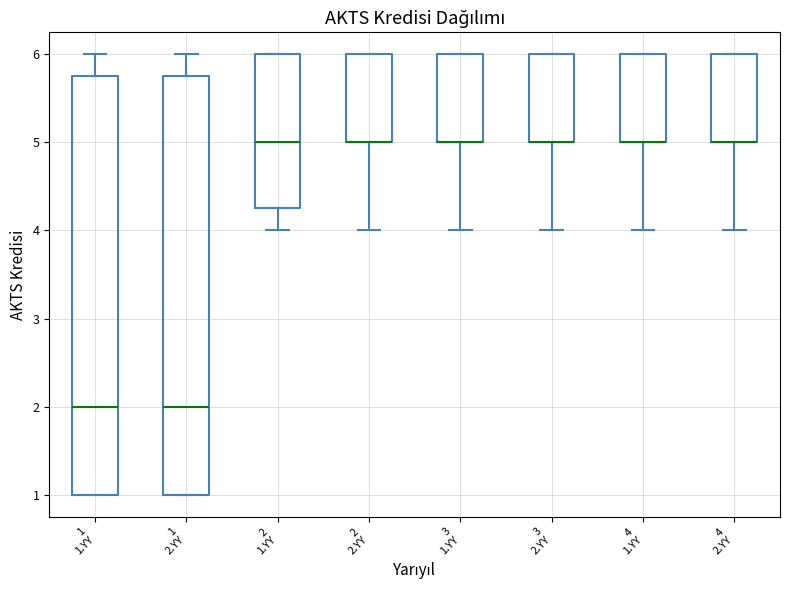

Reading left to right, transcribe this box plot: for each box, give where its median line is, the range the box spans, and where its two whiskers end, as read against the y-axis. The values are not printed on the chart, so give them approximately, as read against the axis.

1 1.YY: median 2.0, box 1.0 to 5.8, whiskers 1.0 to 6.0
1 2.YY: median 2.0, box 1.0 to 5.8, whiskers 1.0 to 6.0
2 1.YY: median 5.0, box 4.3 to 6.0, whiskers 4.0 to 6.0
2 2.YY: median 5.0 (drawn on the box's lower edge), box 5.0 to 6.0, whiskers 4.0 to 6.0
3 1.YY: median 5.0 (drawn on the box's lower edge), box 5.0 to 6.0, whiskers 4.0 to 6.0
3 2.YY: median 5.0 (drawn on the box's lower edge), box 5.0 to 6.0, whiskers 4.0 to 6.0
4 1.YY: median 5.0 (drawn on the box's lower edge), box 5.0 to 6.0, whiskers 4.0 to 6.0
4 2.YY: median 5.0 (drawn on the box's lower edge), box 5.0 to 6.0, whiskers 4.0 to 6.0